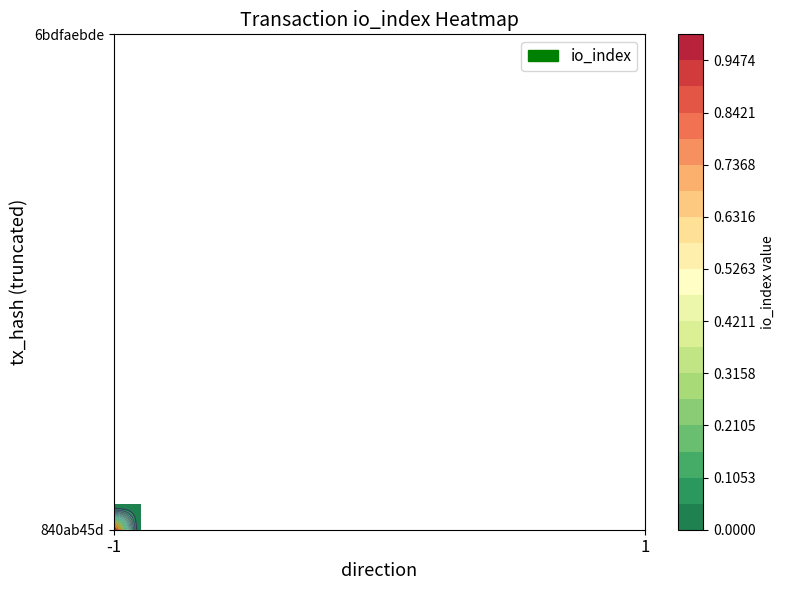

Rank the categories by 840ab45d value from highest to lowest.

-1, 1